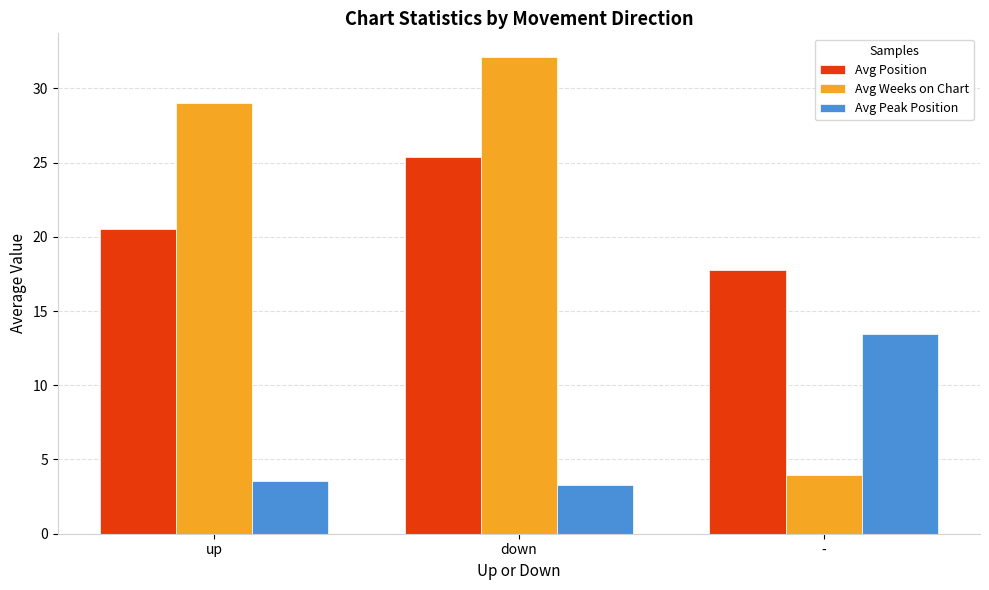

How many distinct data groups are displayed?

3